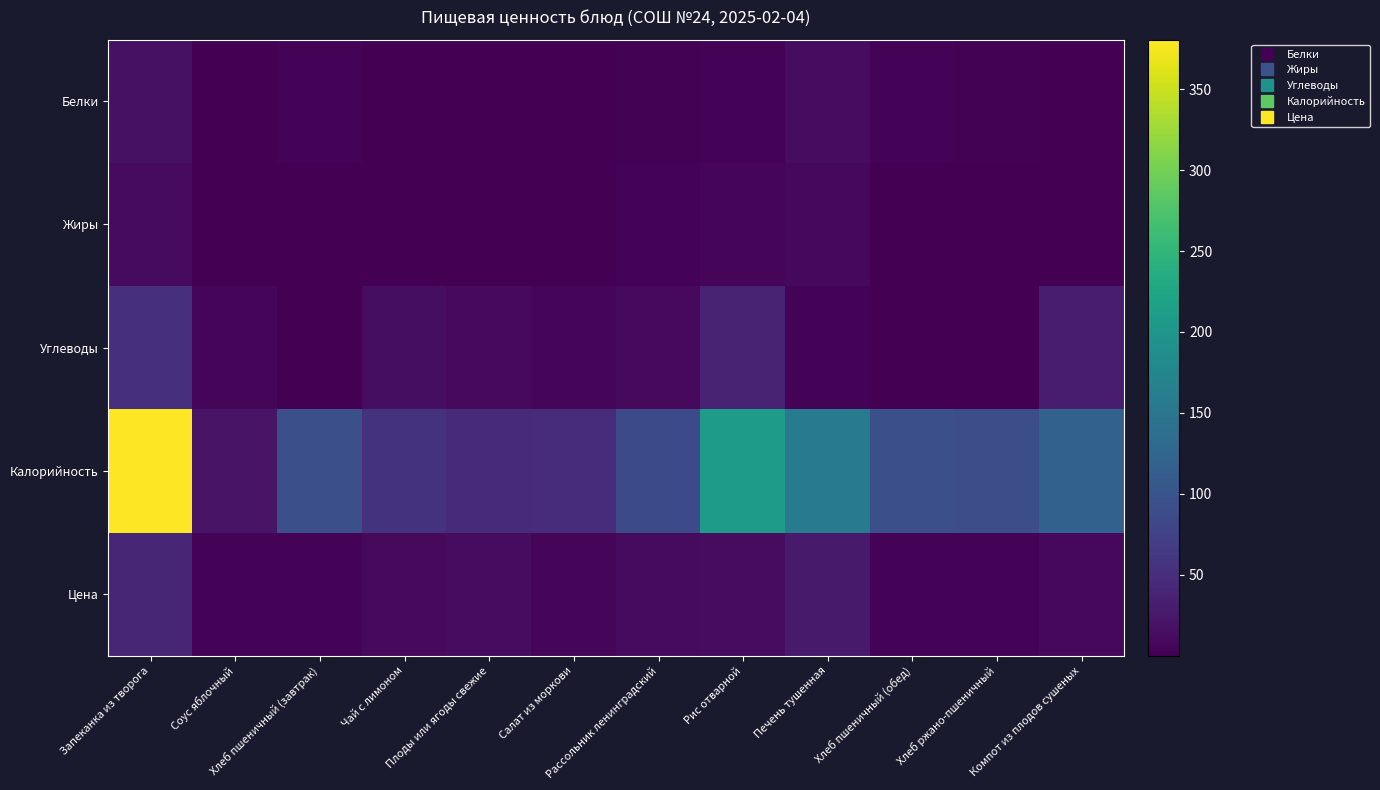

Reading left to right, transcribe all the data shown in this chart.

Белки: Запеканка из творога=16.7	Соус яблочный=0.0	Хлеб пшеничный (завтрак)=3.2	Чай с лимоном=0.1	Плоды или ягоды свежие=0.4	Салат из моркови=0.7	Рассольник ленинградский=1.6	Рис отварной=3.6	Печень тушенная=12.7	Хлеб пшеничный (обед)=3.2	Хлеб ржано-пшеничный=2.2	Компот из плодов сушеных=0.3
Жиры: Запеканка из творога=11.4	Соус яблочный=0.0	Хлеб пшеничный (завтрак)=0.4	Чай с лимоном=0.0	Плоды или ягоды свежие=0.4	Салат из моркови=0.1	Рассольник ленинградский=4.1	Рис отварной=5.4	Печень тушенная=8.8	Хлеб пшеничный (обед)=0.4	Хлеб ржано-пшеничный=0.4	Компот из плодов сушеных=0.0
Углеводы: Запеканка из творога=52.7	Соус яблочный=5.1	Хлеб пшеничный (завтрак)=0.8	Чай с лимоном=13.7	Плоды или ягоды свежие=9.8	Салат из моркови=6.9	Рассольник ленинградский=9.6	Рис отварной=36.7	Печень тушенная=3.8	Хлеб пшеничный (обед)=0.8	Хлеб ржано-пшеничный=1.0	Компот из плодов сушеных=28.8
Калорийность: Запеканка из творога=380.6	Соус яблочный=20.8	Хлеб пшеничный (завтрак)=93.5	Чай с лимоном=55.9	Плоды или ягоды свежие=47.0	Салат из моркови=49.0	Рассольник ленинградский=85.8	Рис отварной=209.7	Печень тушенная=159.0	Хлеб пшеничный (обед)=93.5	Хлеб ржано-пшеничный=92.0	Компот из плодов сушеных=118.0
Цена: Запеканка из творога=40.8	Соус яблочный=3.4	Хлеб пшеничный (завтрак)=3.5	Чай с лимоном=9.9	Плоды или ягоды свежие=13.3	Салат из моркови=4.7	Рассольник ленинградский=11.8	Рис отварной=12.3	Печень тушенная=26.9	Хлеб пшеничный (обед)=3.5	Хлеб ржано-пшеничный=3.1	Компот из плодов сушеных=8.7